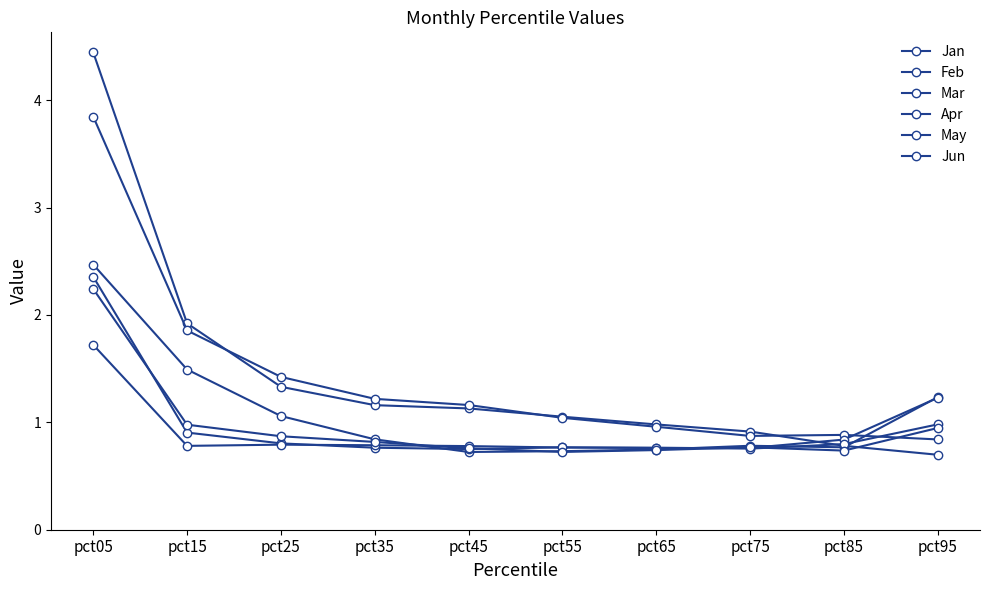

True or false: Apr has a value of 0.8 at pct85.

True